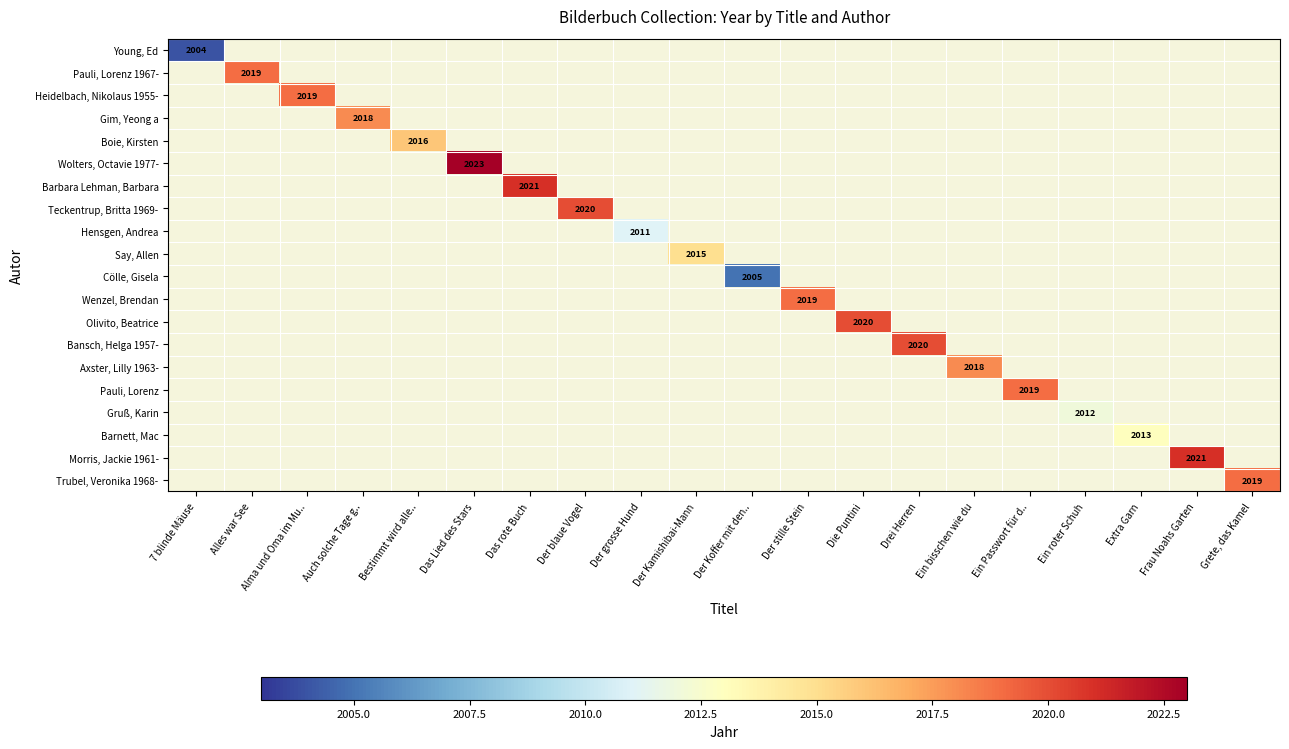

What is the smallest value displayed?

2004.0